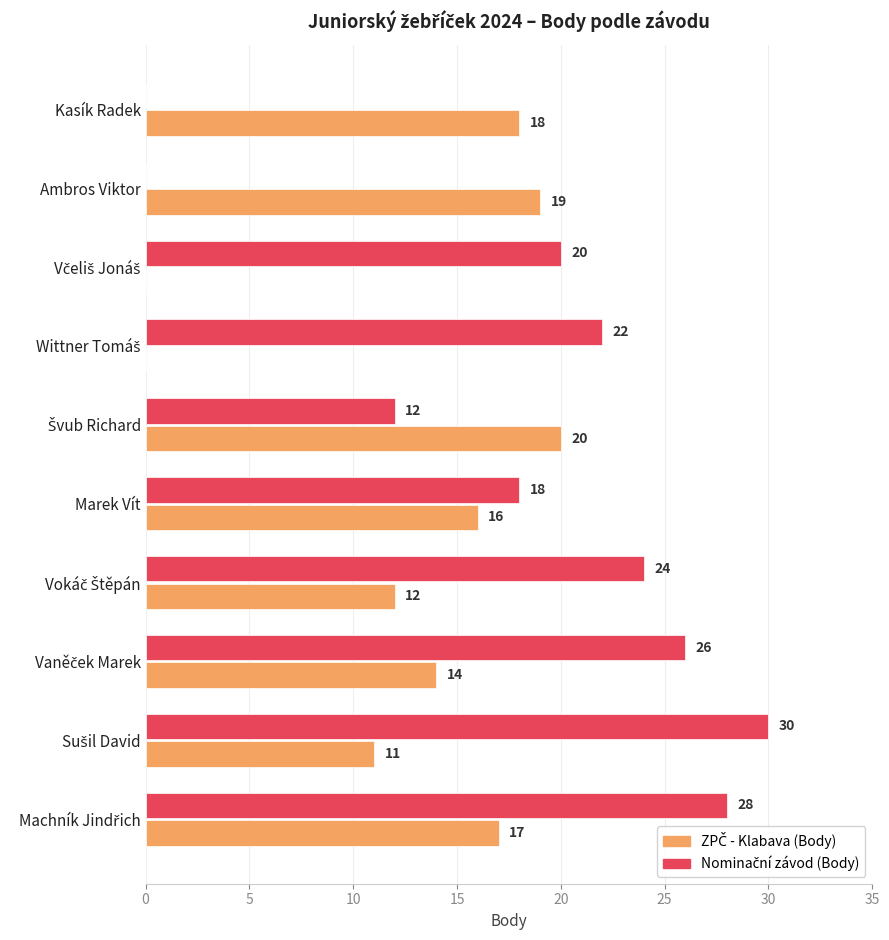

What is the greatest value displayed?

30